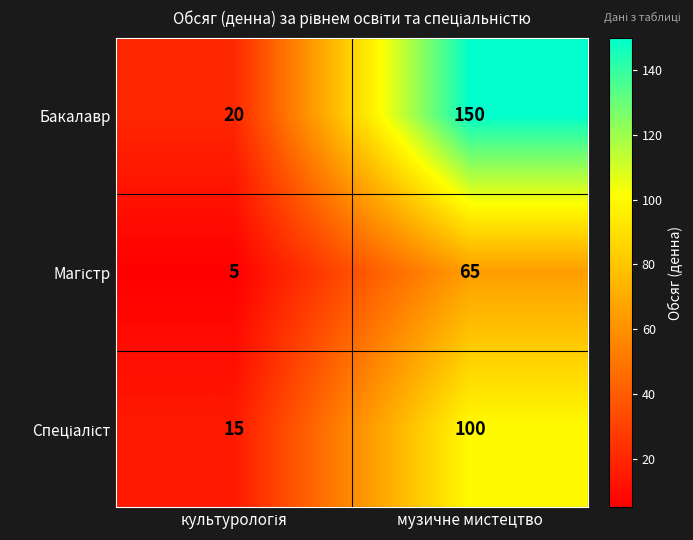

What is the smallest value displayed?

5